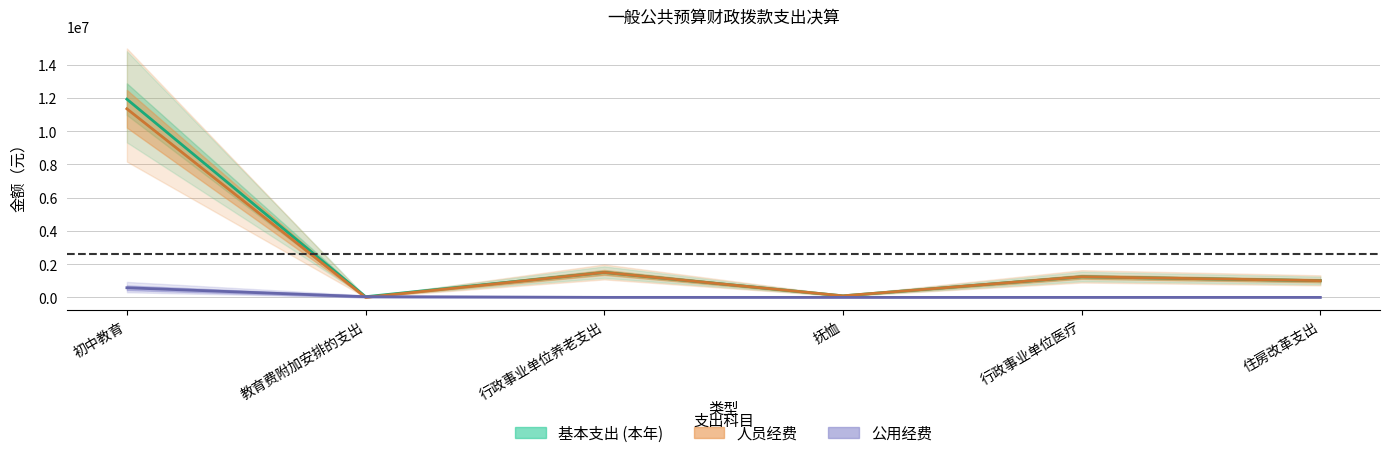

What is the sum of all 基本支出 (本年) values?

15810421.4